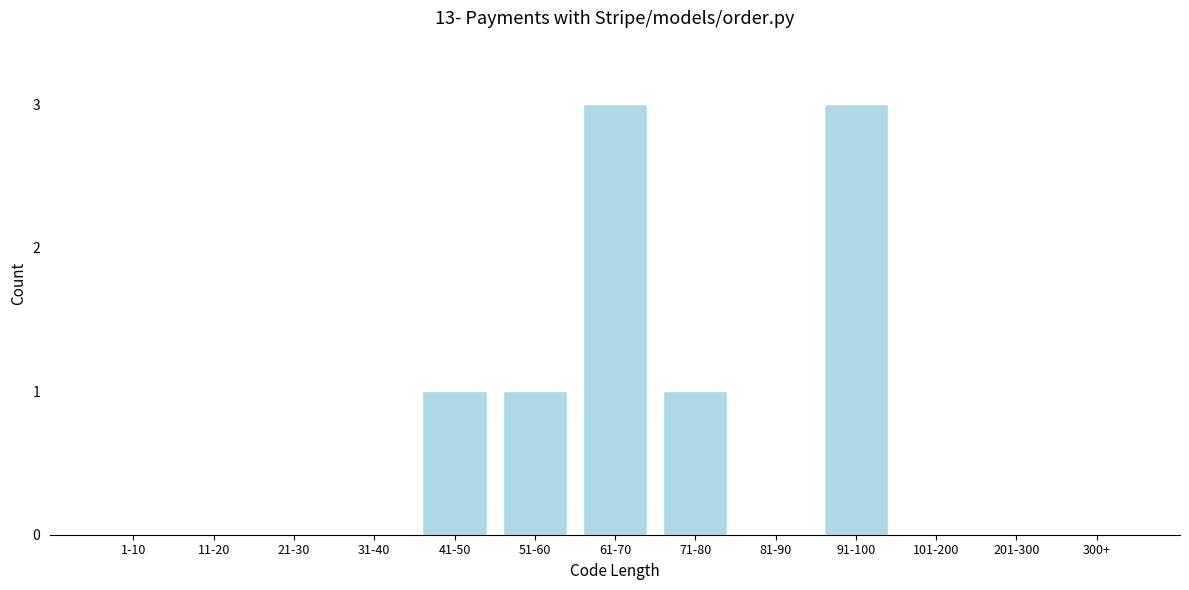

Reading left to right, what are all the values shown in this chart?

1-10=0	11-20=0	21-30=0	31-40=0	41-50=1	51-60=1	61-70=3	71-80=1	81-90=0	91-100=3	101-200=0	201-300=0	300+=0